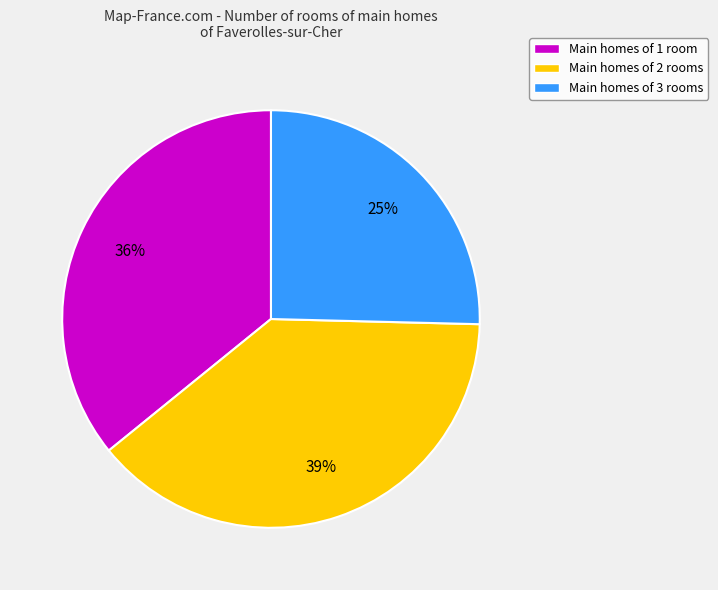

To the nearest percent, what is the average slice percentage?

33%